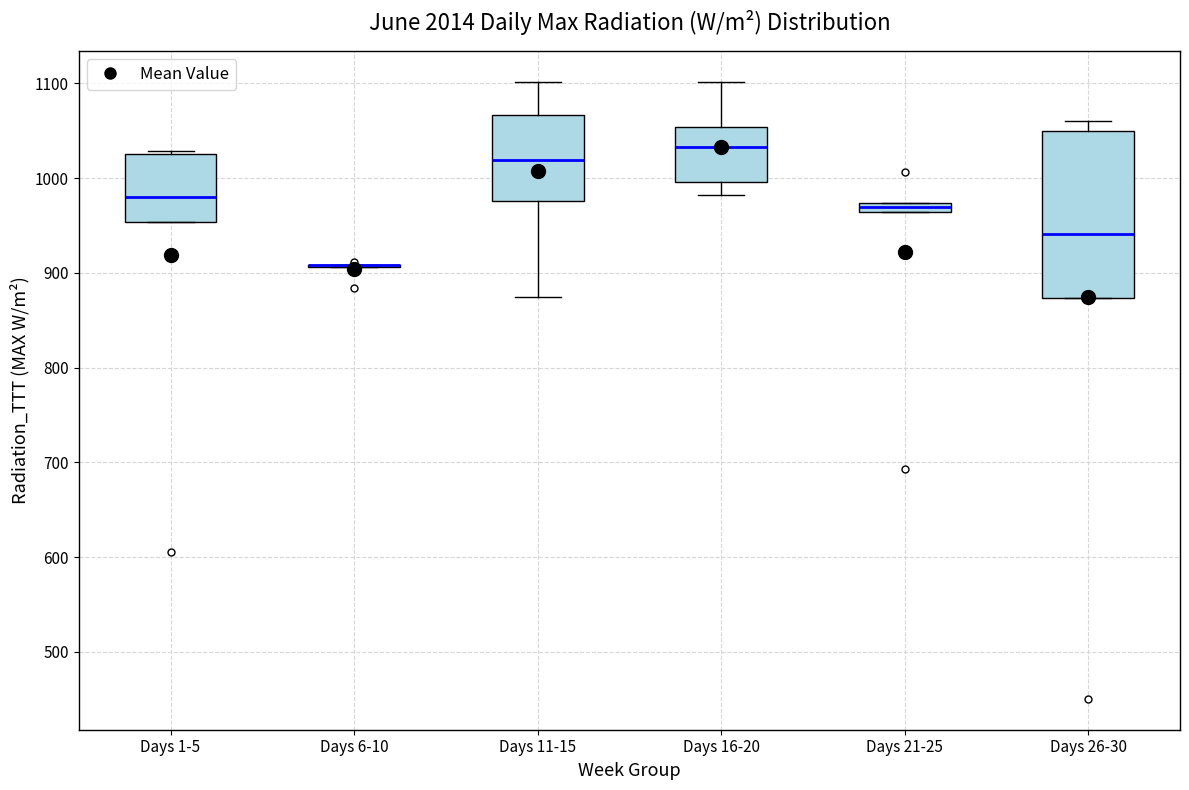

Where does the lower whisker of the box for Days 16-20 end on the y-axis? The values are not printed on the chart, so give them approximately, as read against the axis.

980